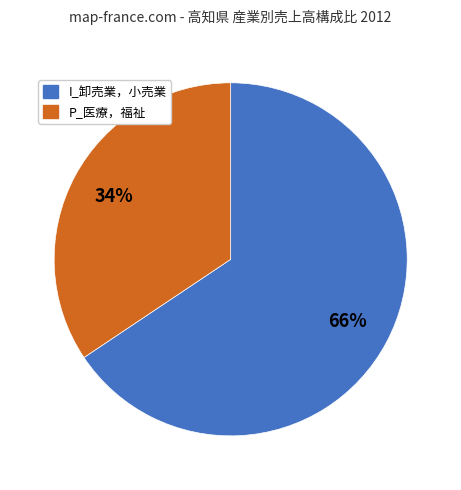

Does any single category account for the majority?

Yes